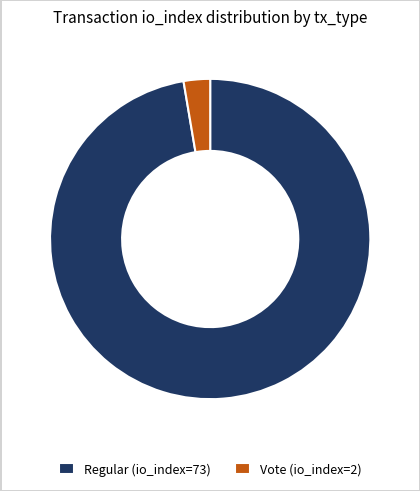

Combined, do Vote (io_index=2) and Regular (io_index=73) account for over 50%?

Yes